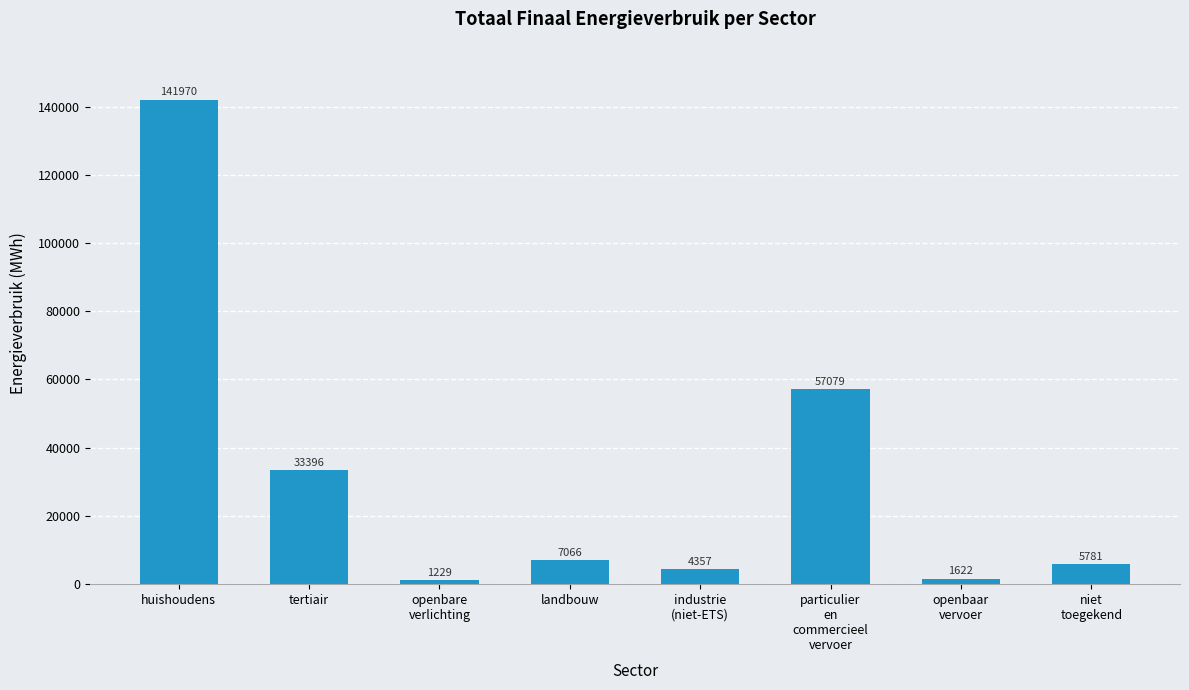

Which has a higher value, landbouw or openbare
verlichting?

landbouw